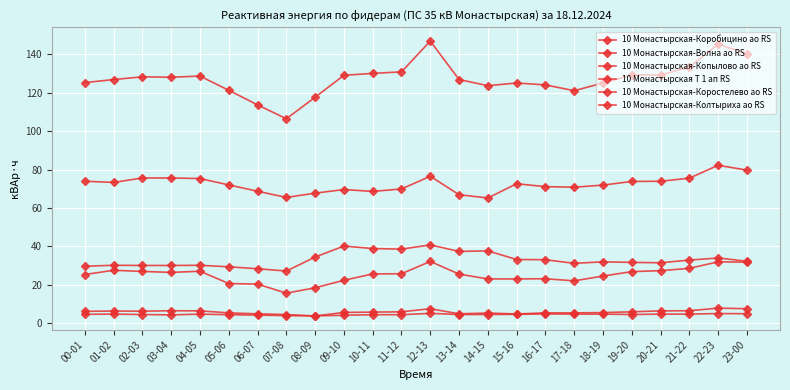

What is the difference between the 10 Монастырская-Коростелево ао RS values at 02-03 and 08-09?

2.5